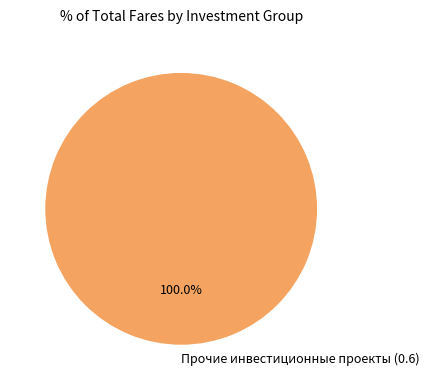

Is there any slice that represents more than half of the pie?

Yes